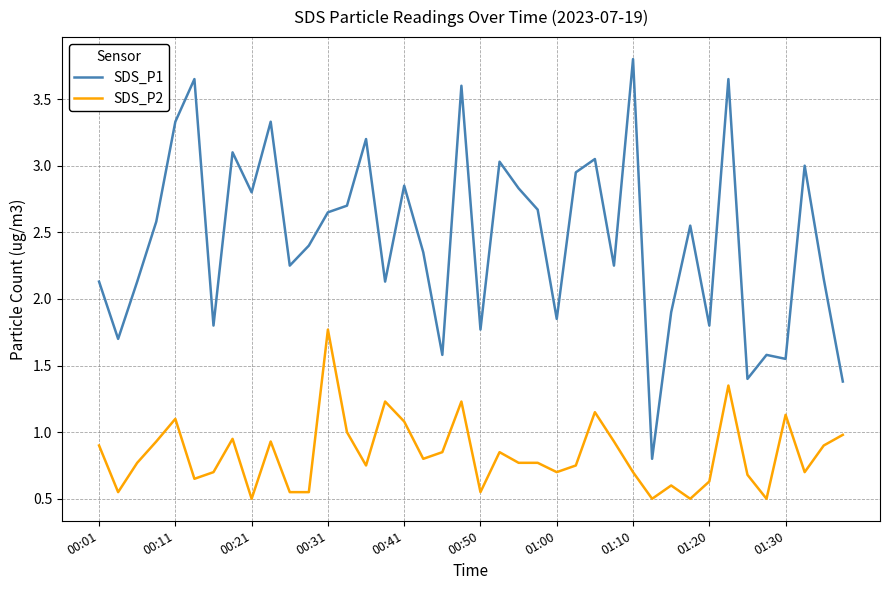

List the series in order of their peak value, highest first.

SDS_P1, SDS_P2